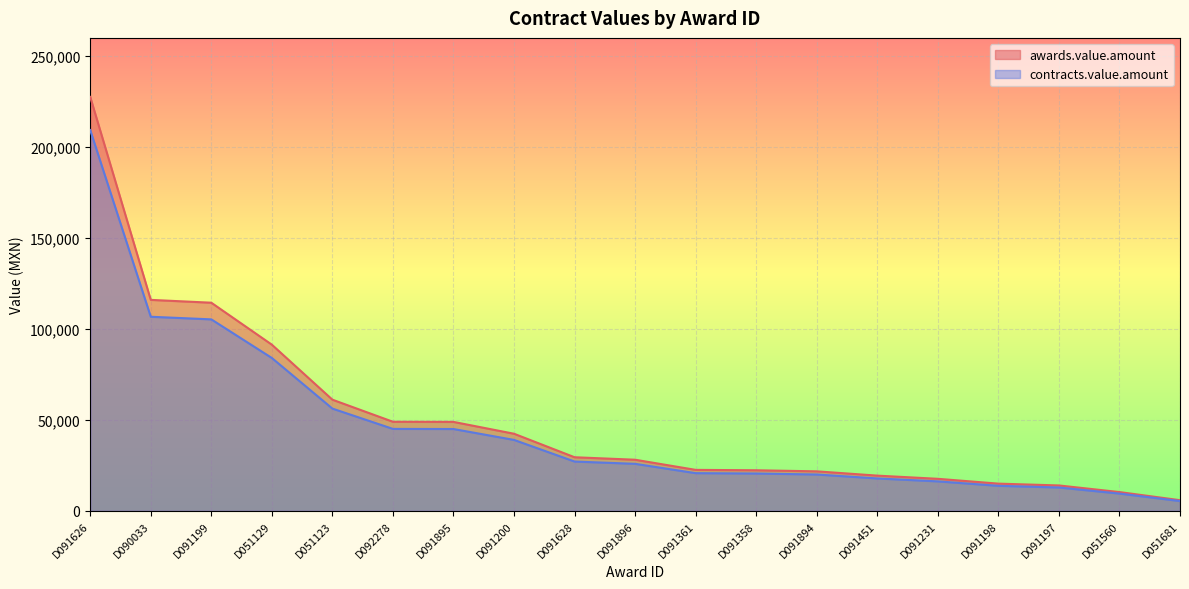

Reading right to left, transcribe all the data shown in this chart.

awards.value.amount: 5893.0	10363.0	14000.0	15000.0	17650.0	19400.0	21755.0	22349.2	22559.8	28136.4	29500.0	42421.7	48930.0	49000.0	61140.0	91373.1	114441.1	116000.0	227542.0
contracts.value.amount: 5421.6	9534.0	12880.0	13800.0	16238.0	17848.0	20014.6	20561.3	20755.1	25885.5	27140.0	39028.0	45015.6	45080.0	56248.8	84063.3	105285.8	106720.0	209338.6